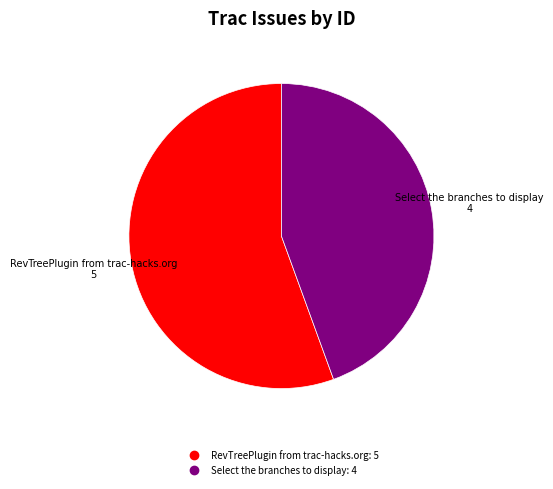

True or false: RevTreePlugin from trac-hacks.org accounts for 56% of the total.

True